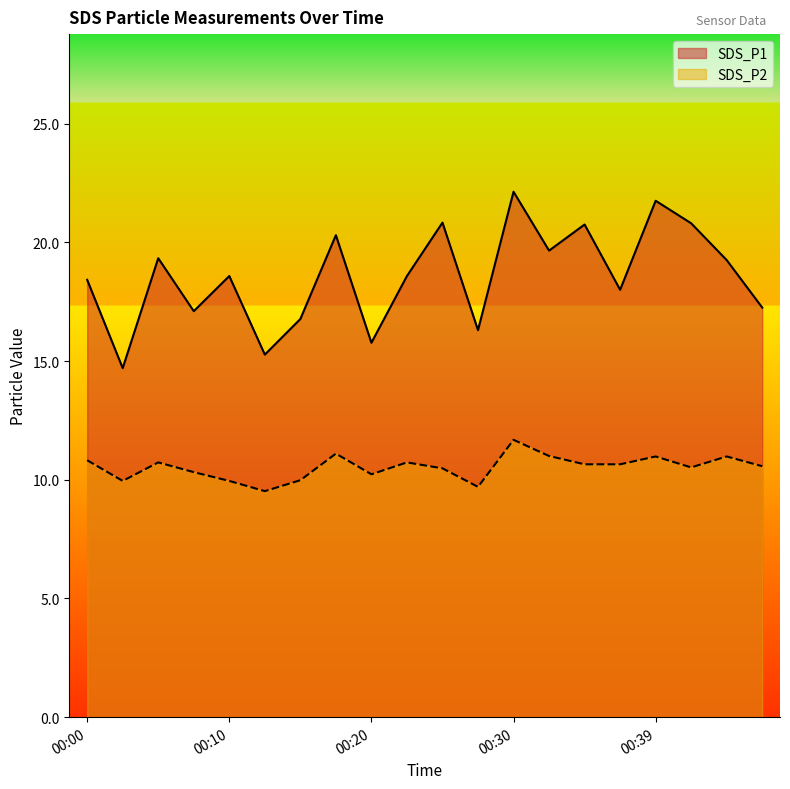

Does the chart display data point markers on the line(s)?

No